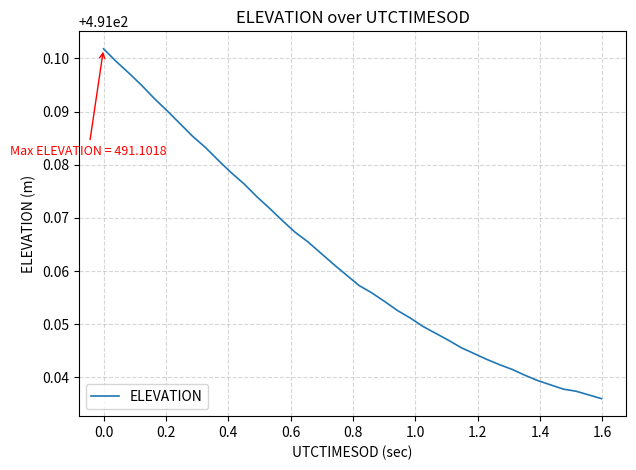

How many distinct data groups are displayed?

1